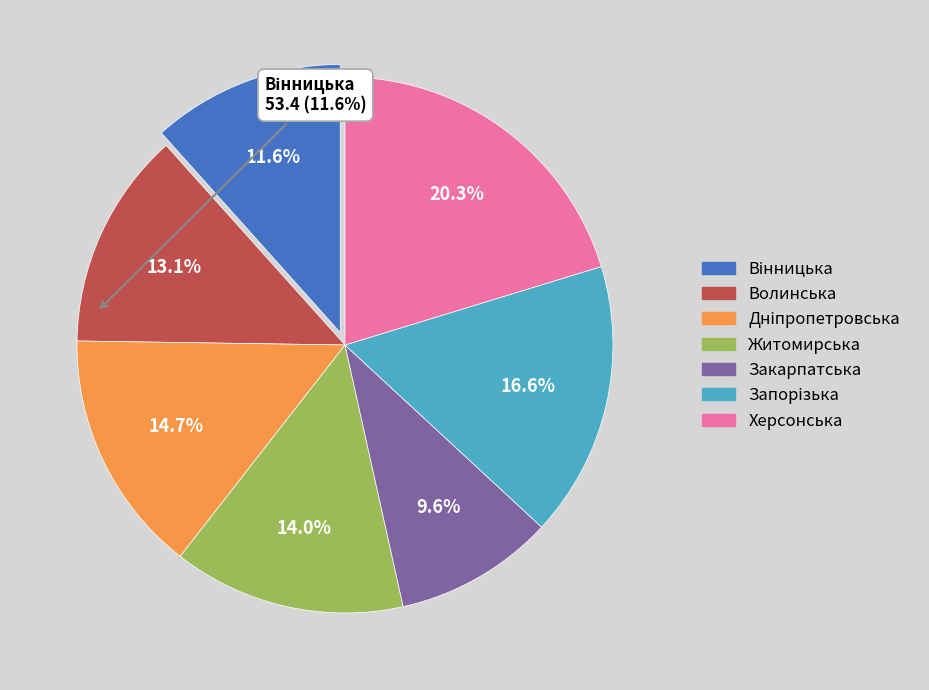

What is the smallest slice in the pie chart?

Закарпатська